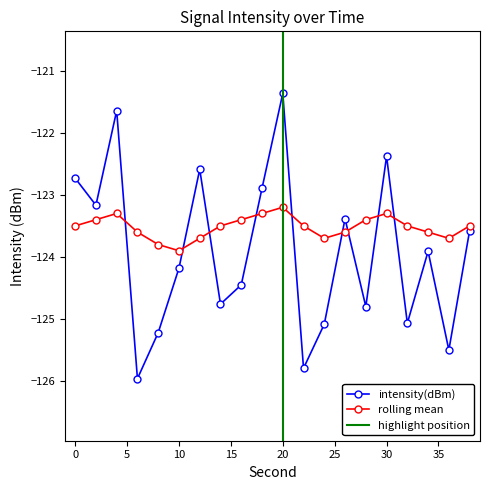

True or false: rolling_mean and intensity(dBm) cross at least once.

True